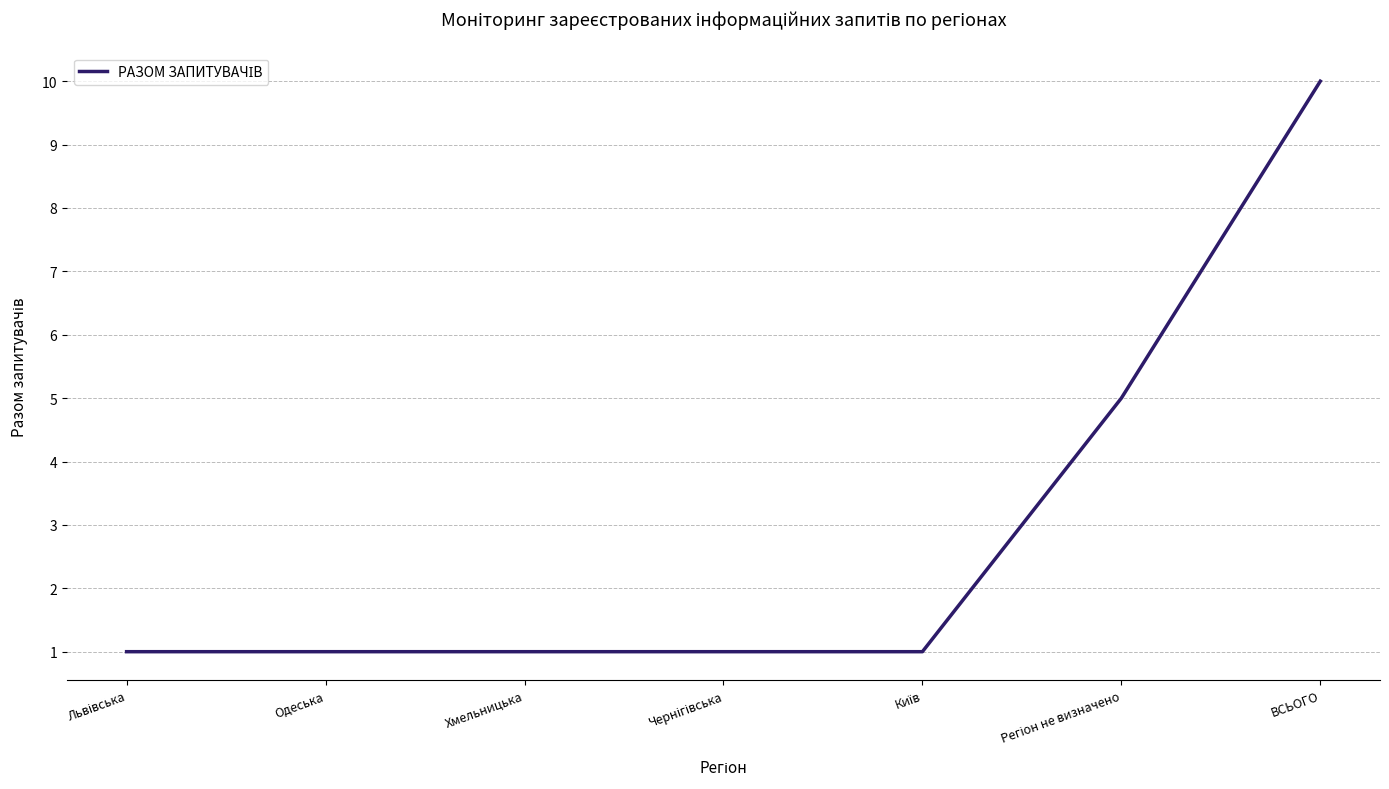

Is this an area chart (filled region under the line)?

No